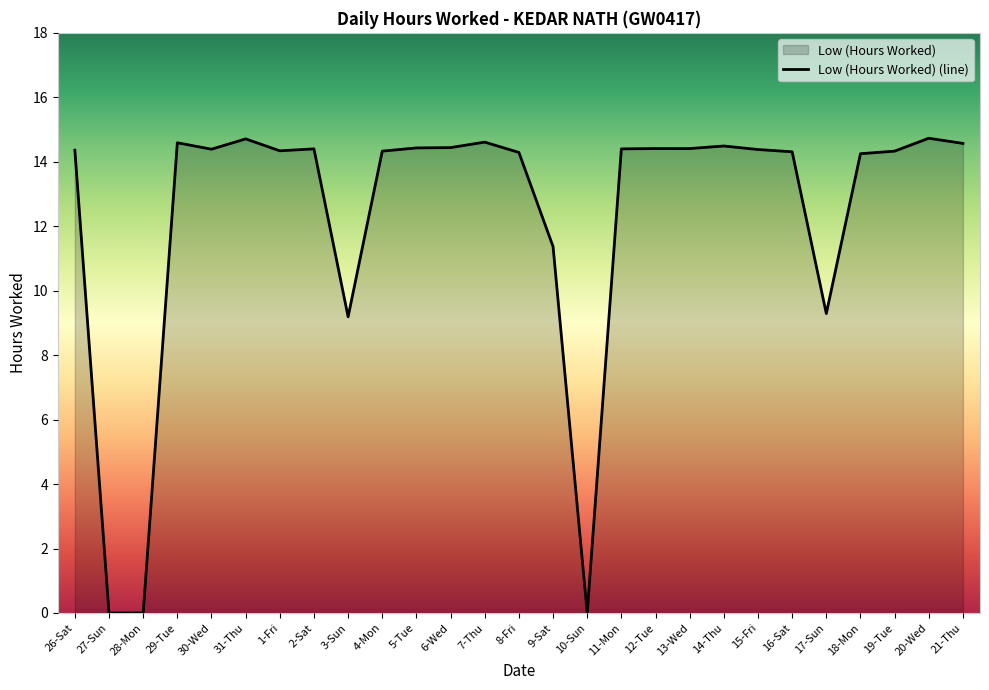

Where is the data nearest to the value 7?

3-Sun